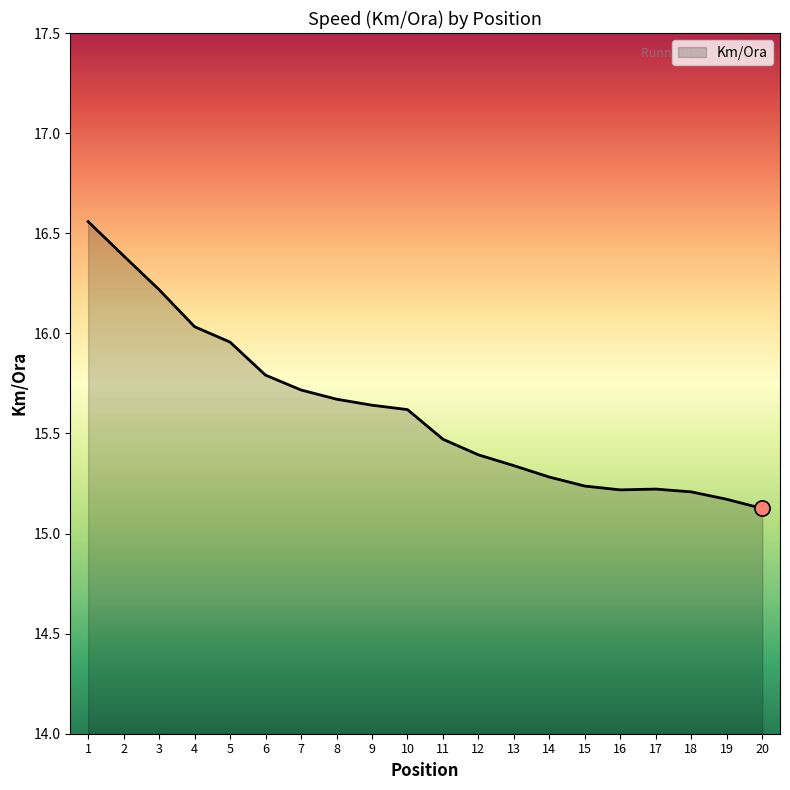

Which has a higher value, 4 or 16?

4